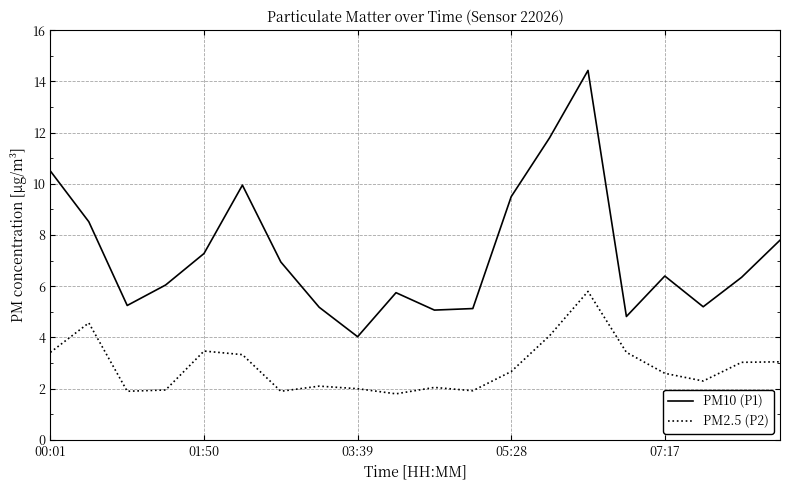

What is the minimum value shown in the chart?

1.8